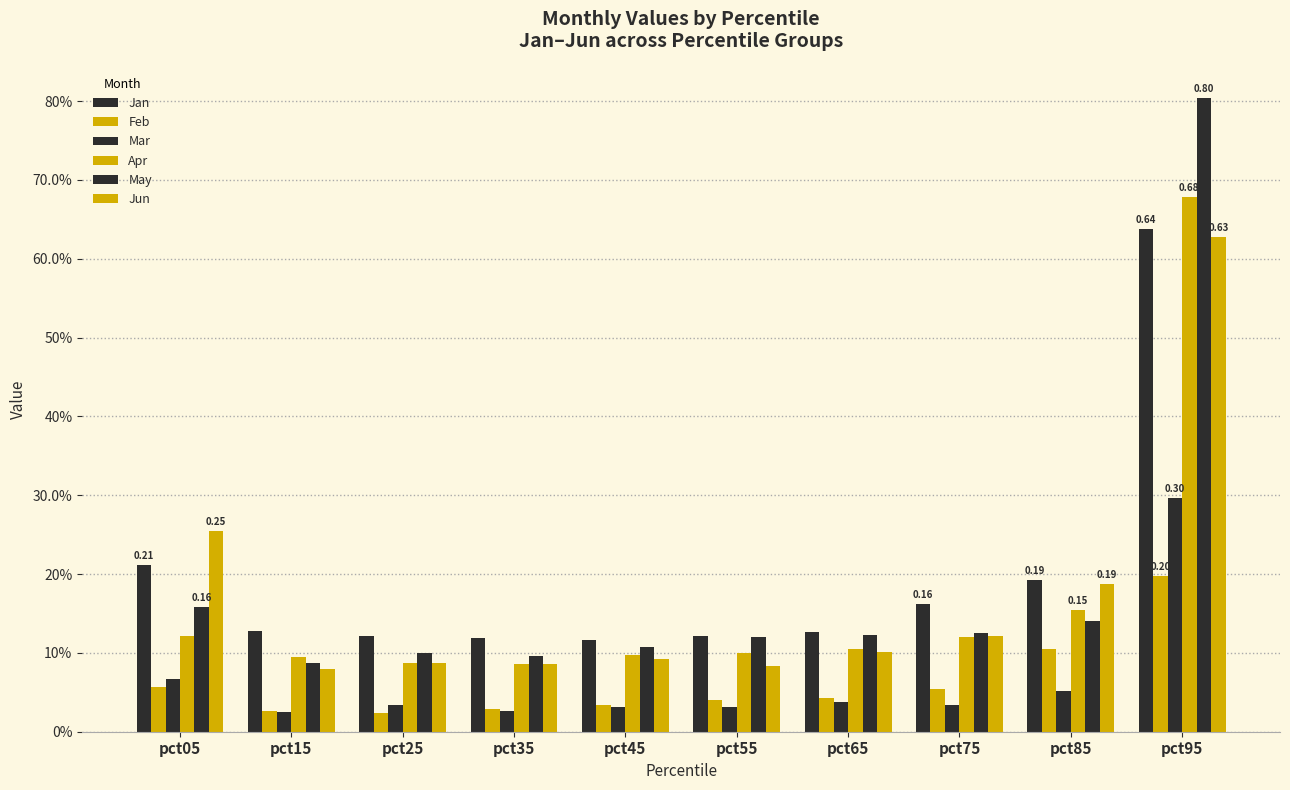

The value of Apr at pct45 is 0.1. True or false?

True